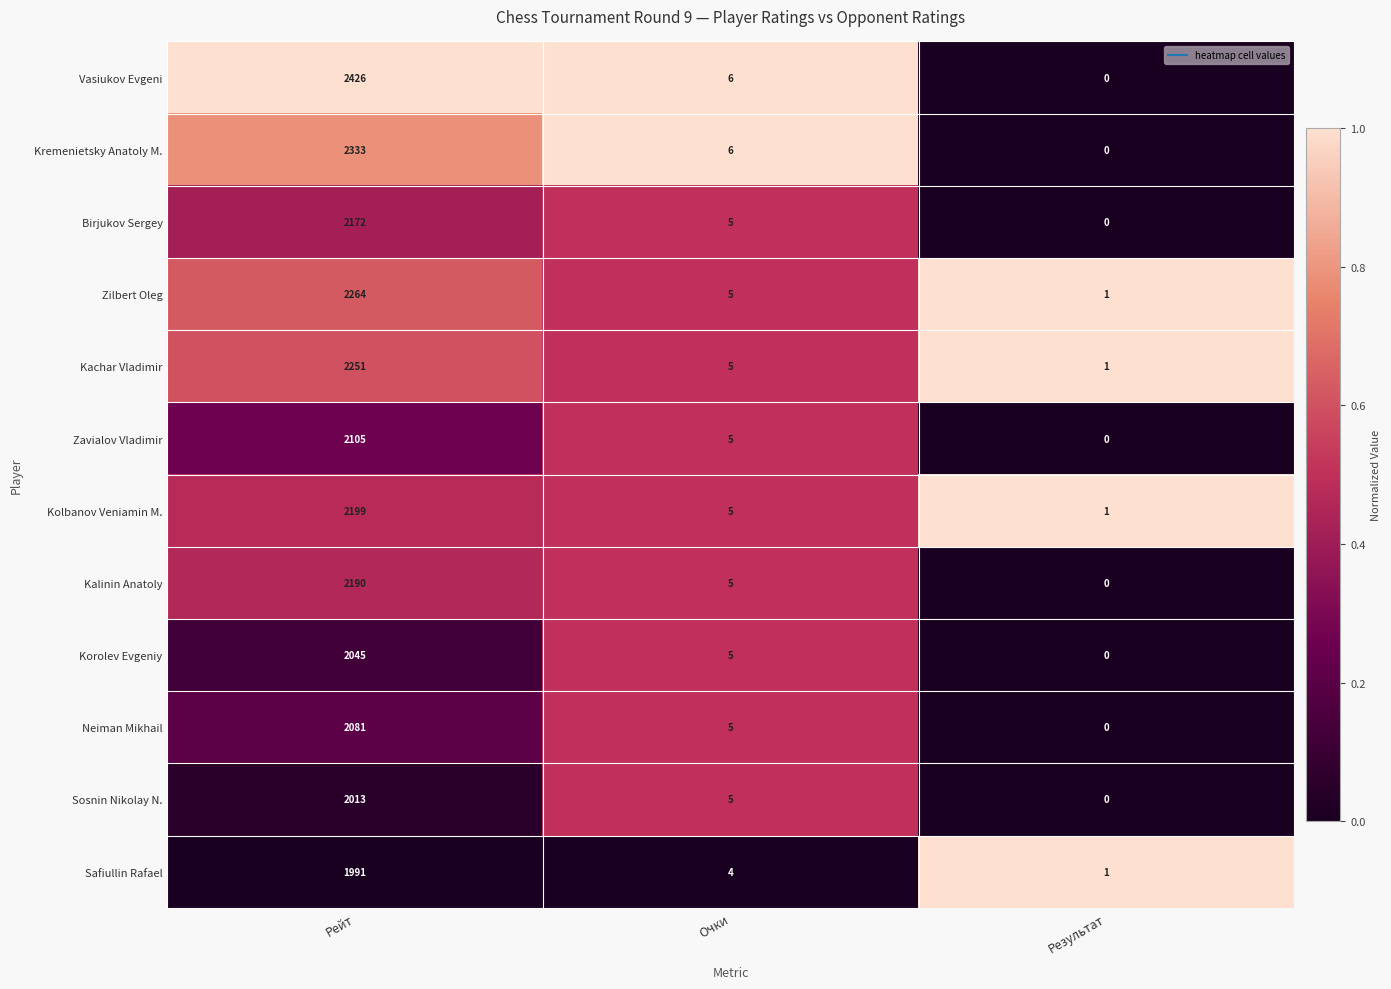

Is it true that Safiullin Rafael equals 1068 at Рейт?

False